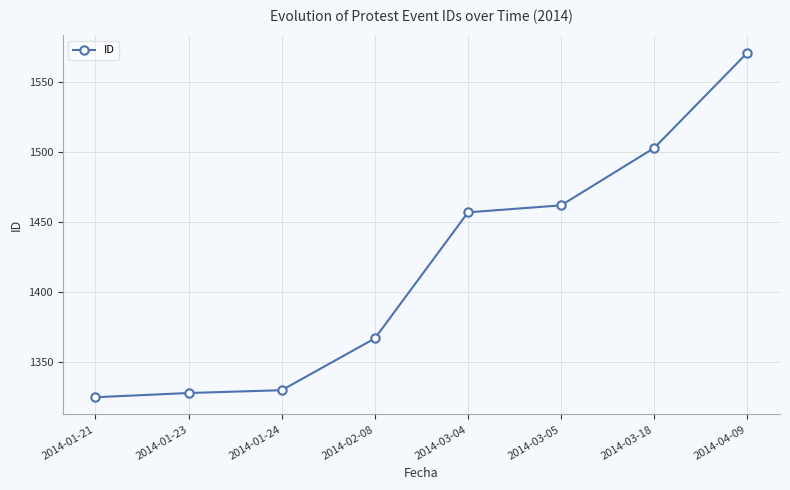

The value at 2014-01-23 is 1328. True or false?

True